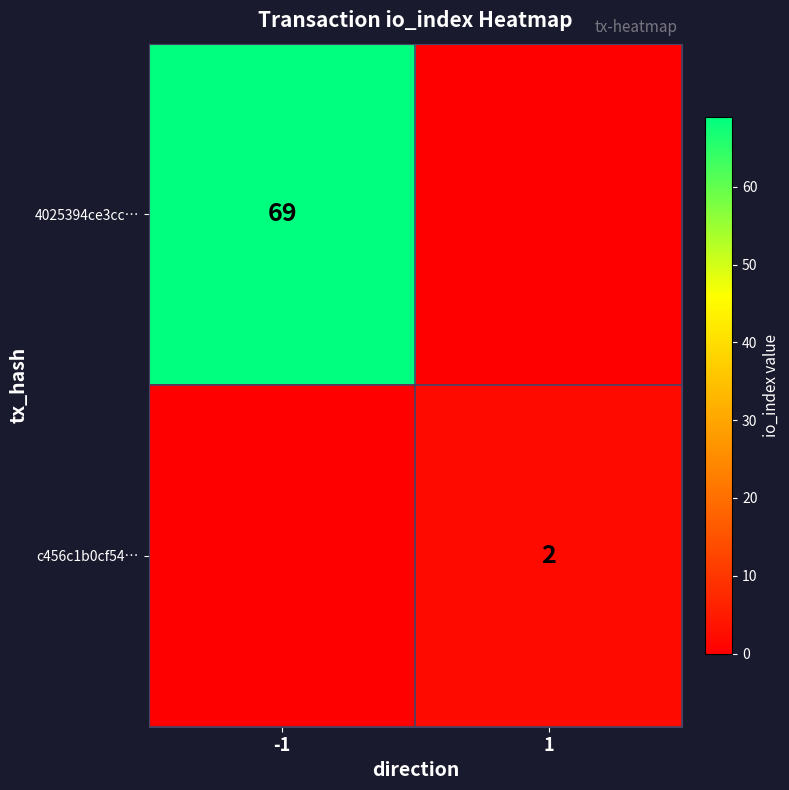

Is the value of c456c1b0cf54… at 1 greater than the value of 4025394ce3cc… at -1?

No